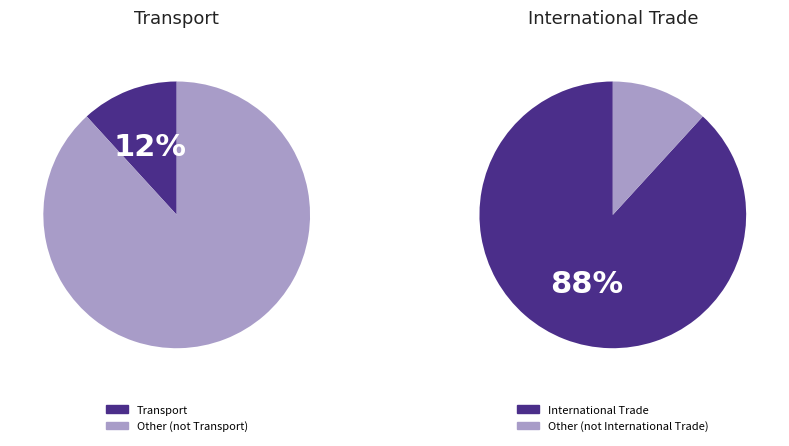

Rank the categories by Transport value from highest to lowest.

International Trade, Transport